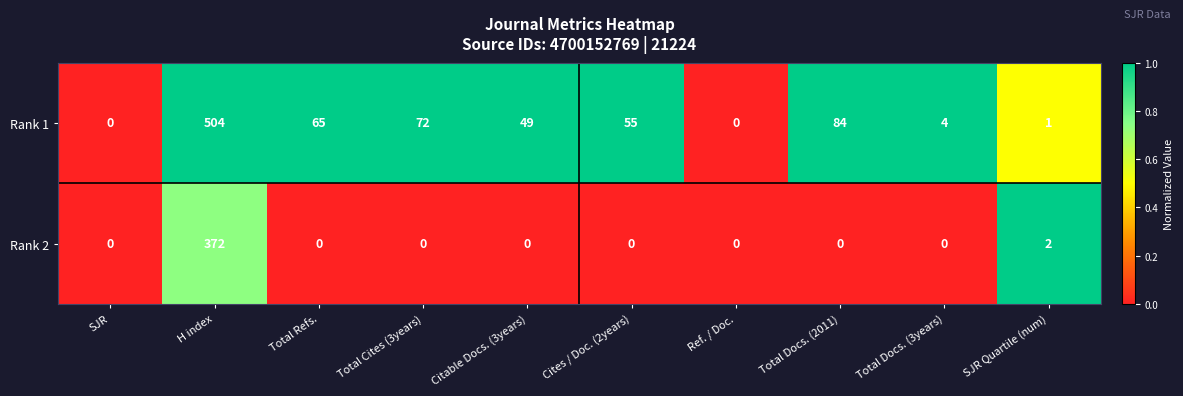

Which category has the highest value across all series?

H index